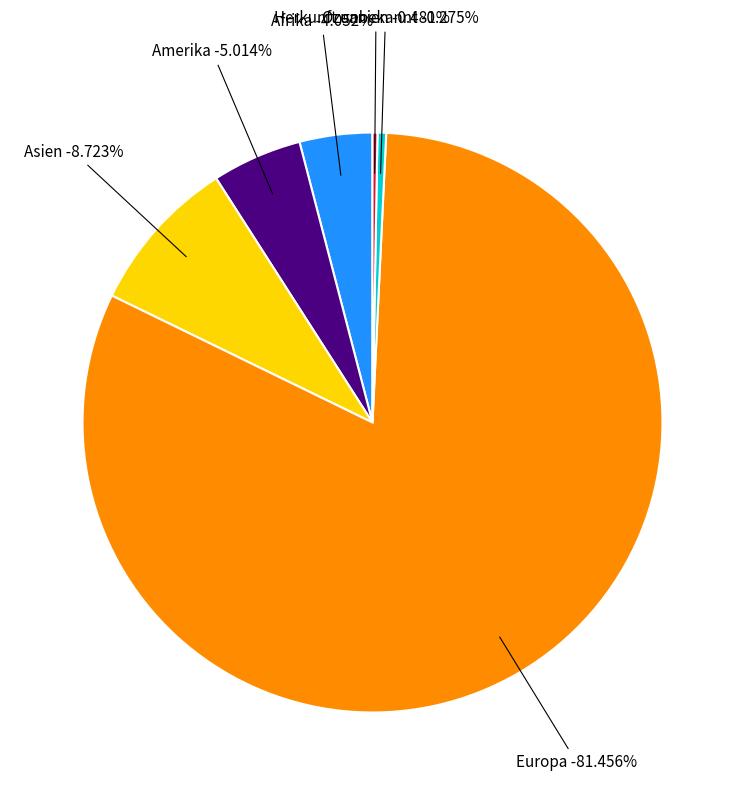

Which slice is the largest?

Europa